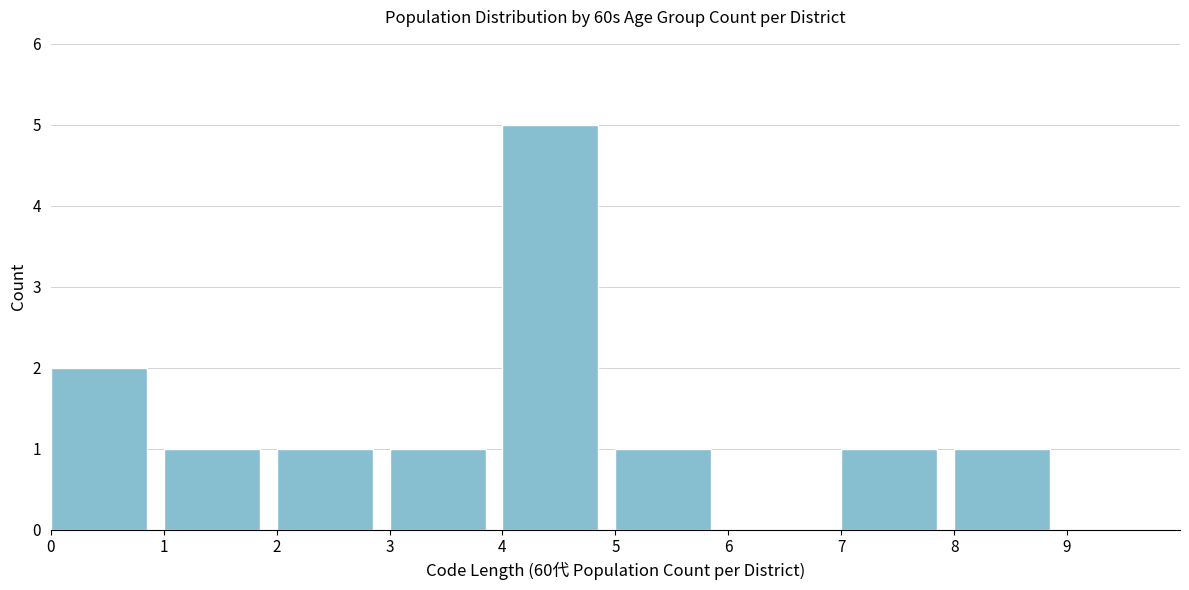

What is the height of the bar covering 4 to 5 on the x-axis? The values are not printed on the chart, so give them approximately, as read against the axis.

5